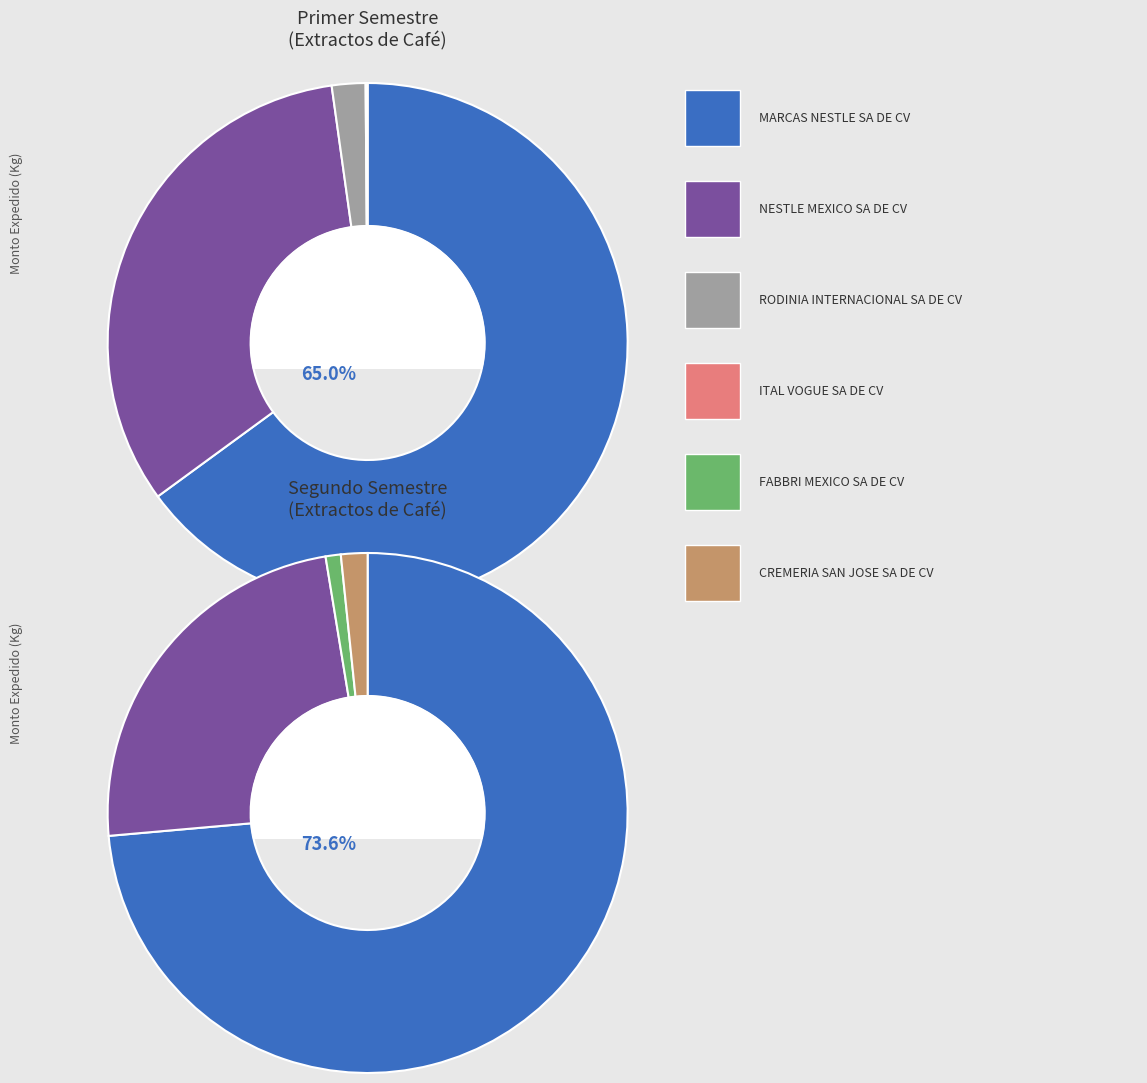

To the nearest percent, what percentage of the pie is CREMERIA SAN JOSE SA DE CV?

1%